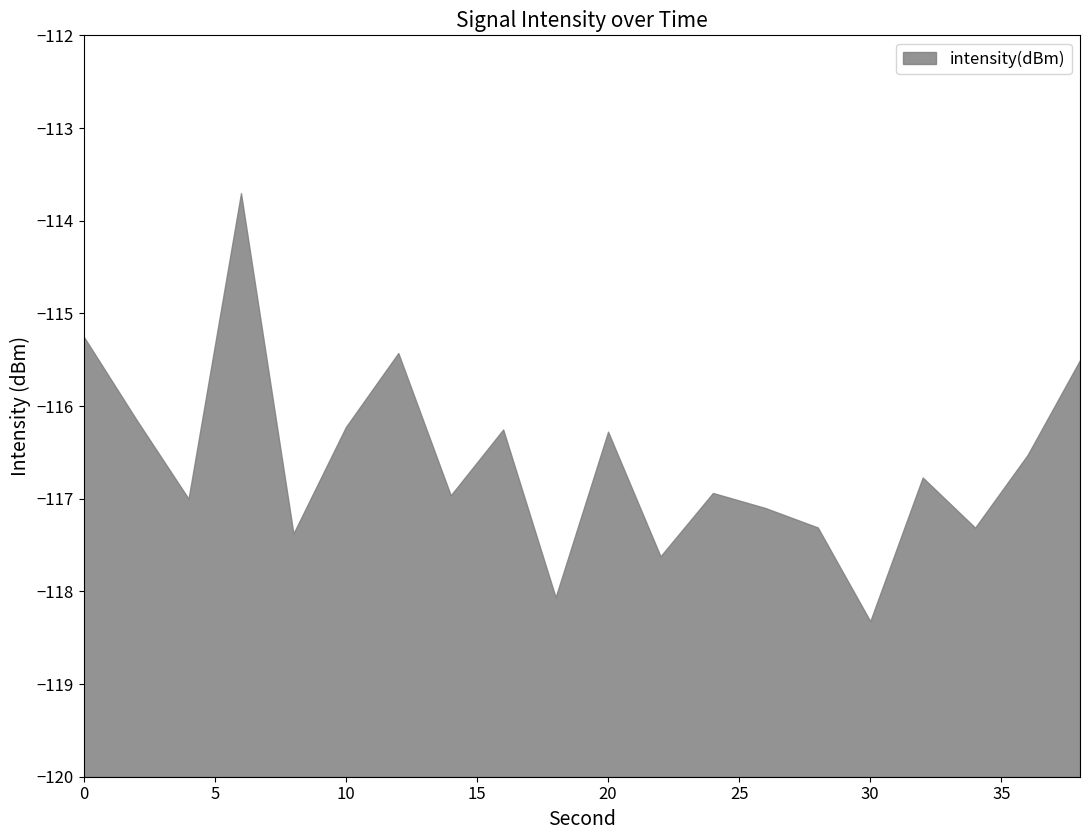

At which label is the value closest to -116?

2